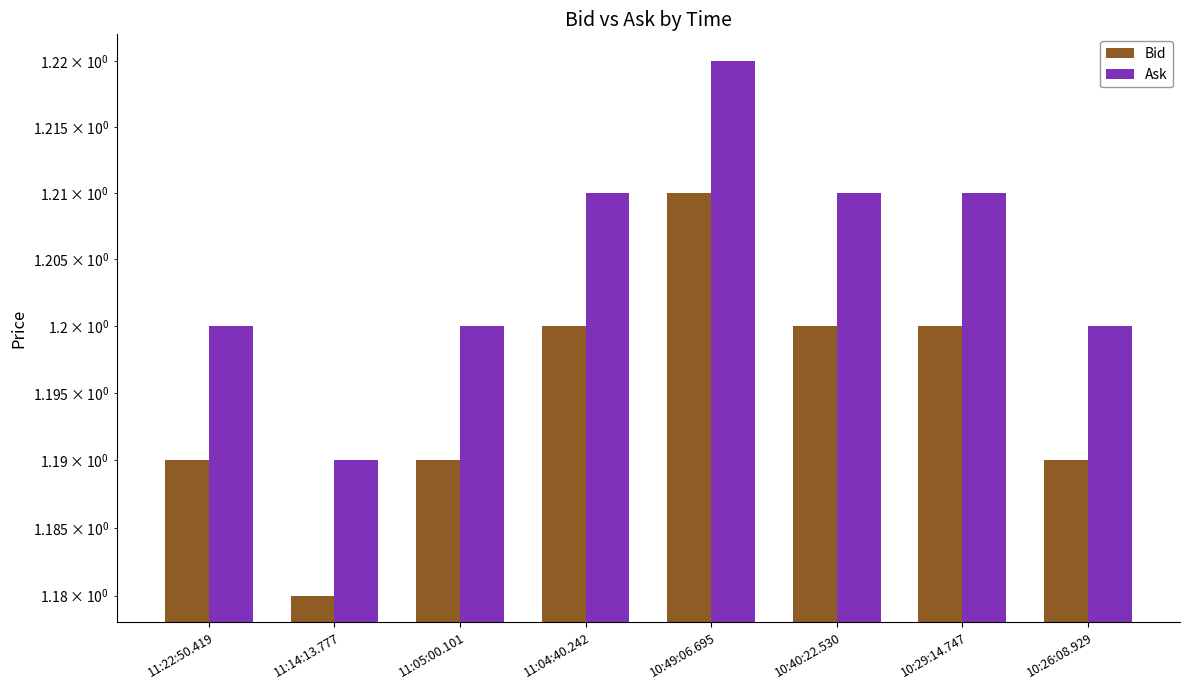

Rank the series by their average value, from highest to lowest.

Ask, Bid